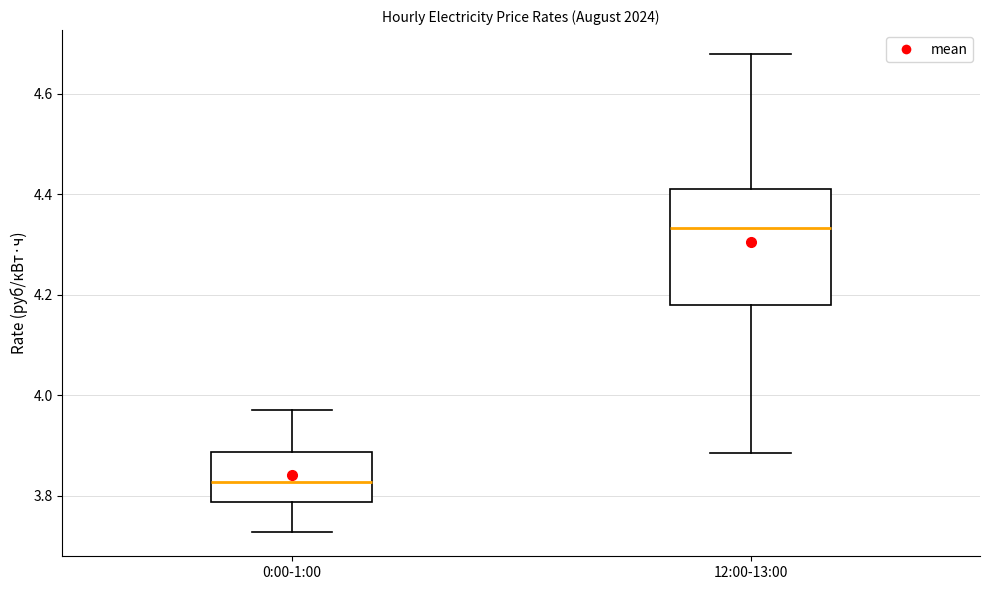

Which box's median line is the highest?

12:00-13:00